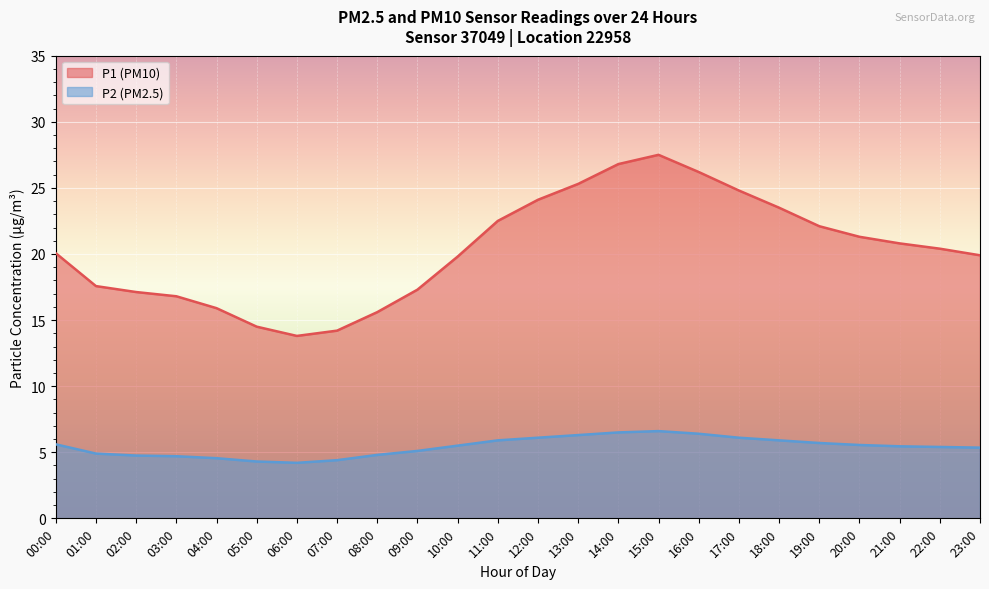

What is the difference between the P2 values at 23:00 and 01:00?

0.4